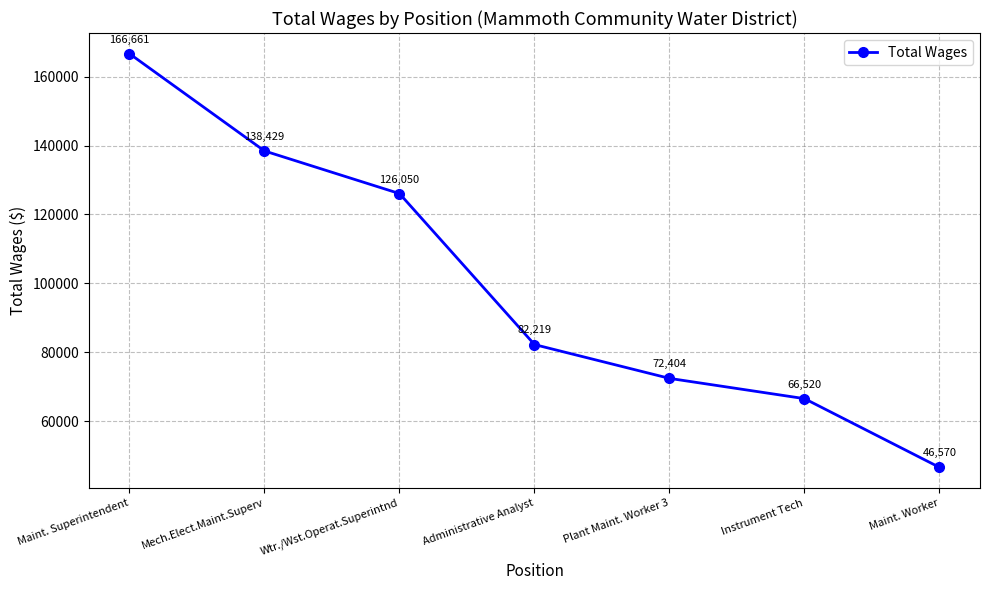

Reading right to left, list all the values displayed in this chart.

46570	66520	72404	82219	126050	138429	166661